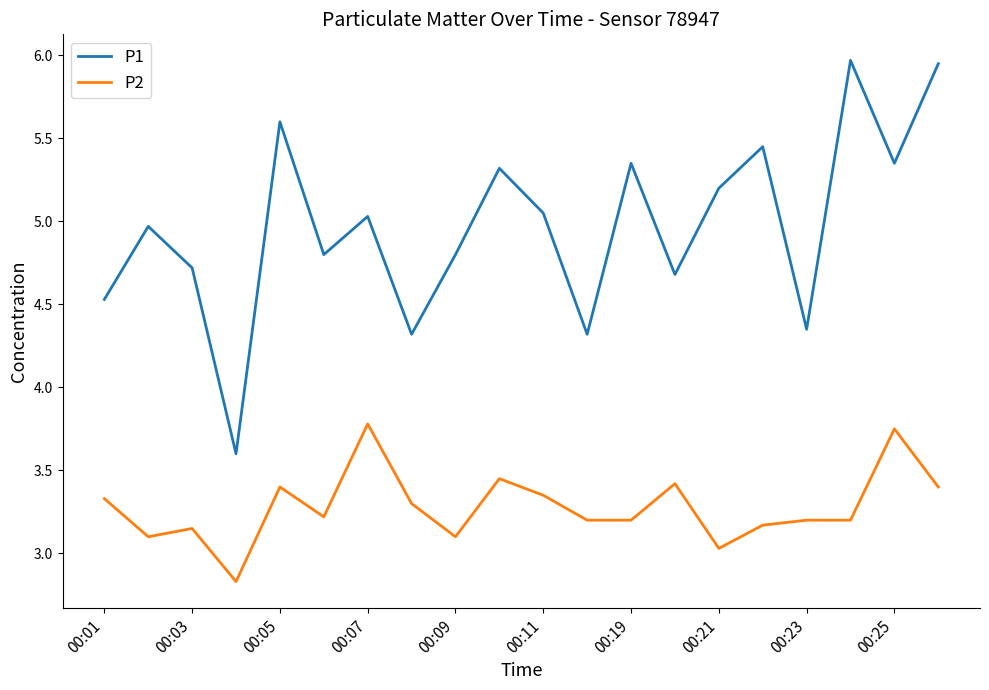

Which series has the largest total across all categories?

P1